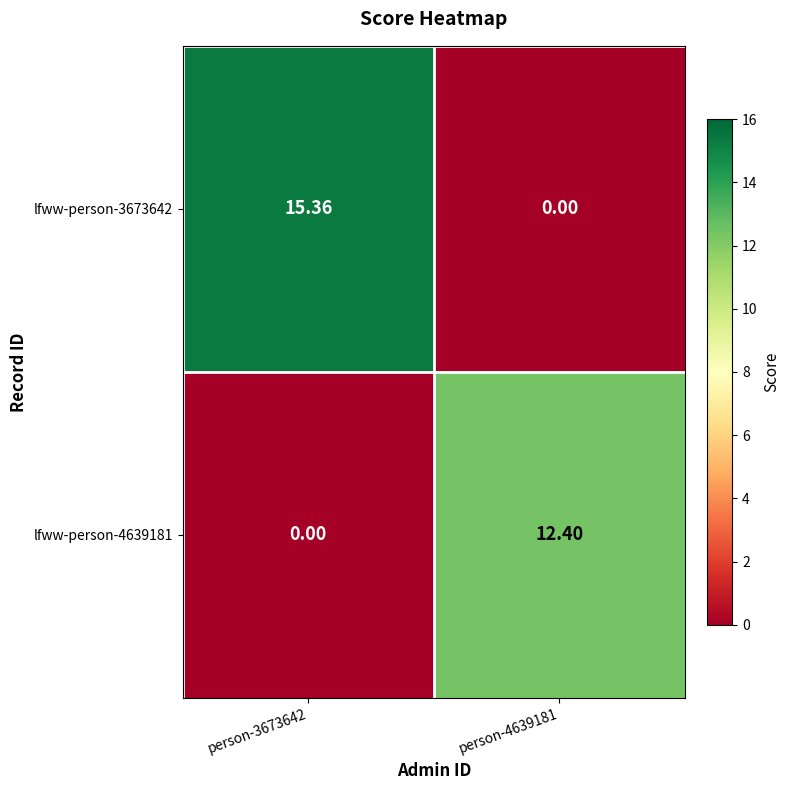

At which category is the sum across all series the highest?

person-3673642